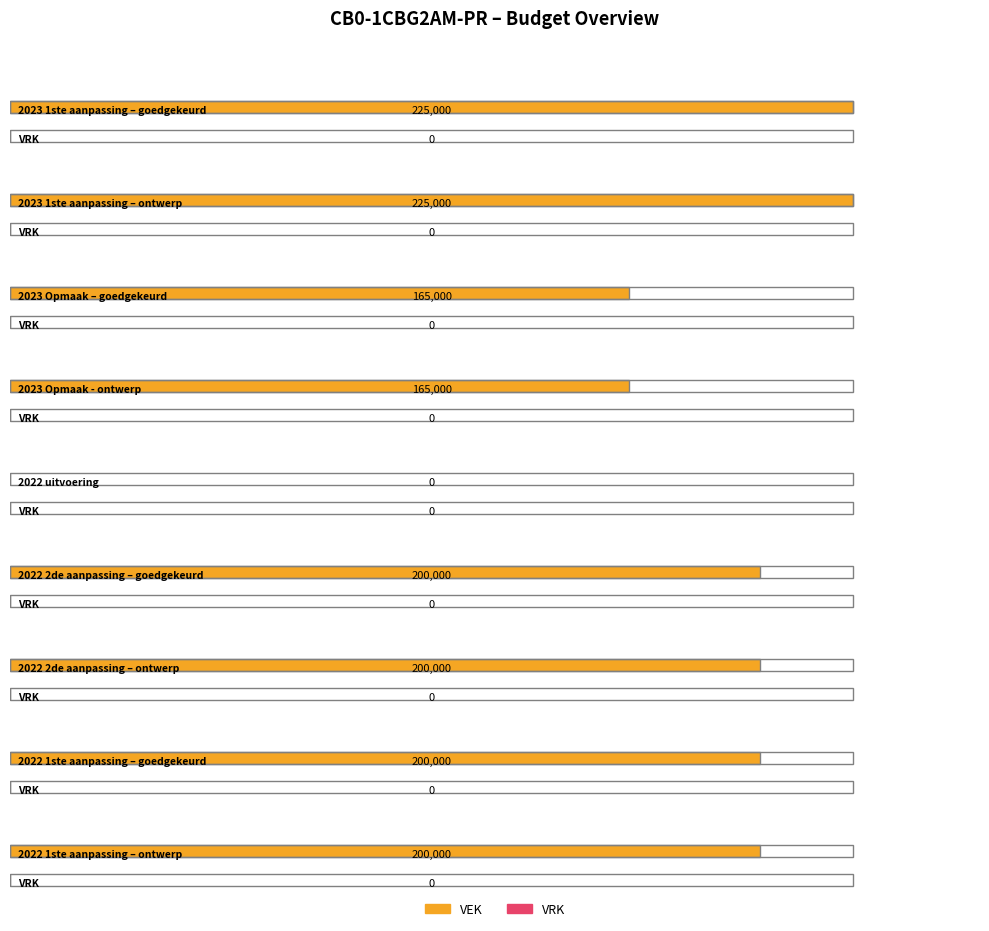

Rank the series by their maximum value, from lowest to highest.

VRK, VEK